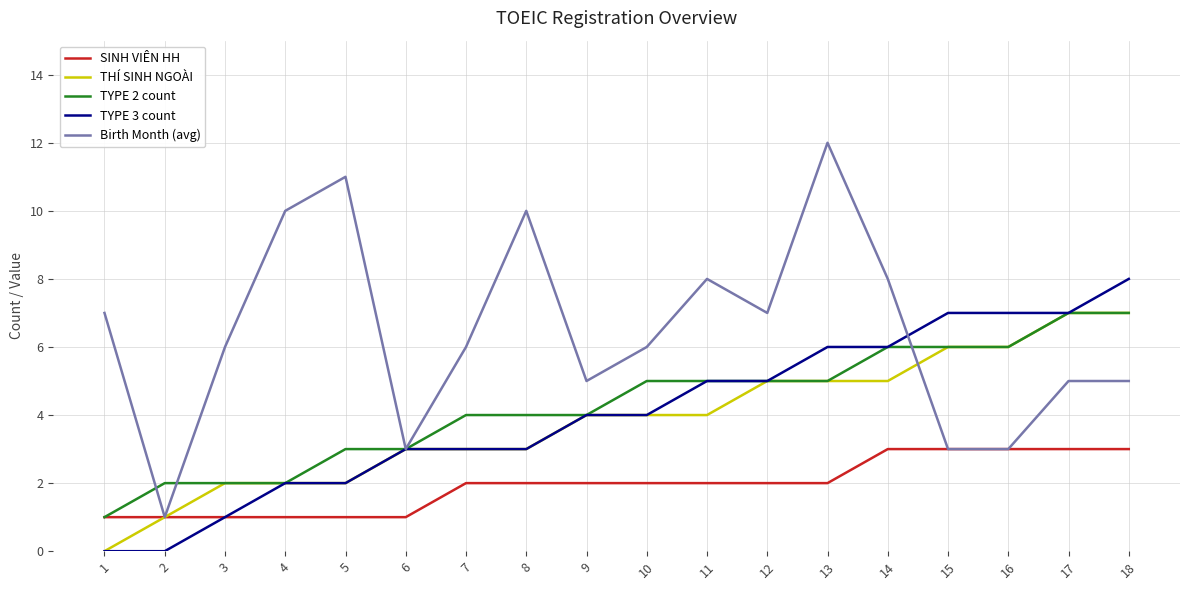

What is the difference between the maximum and minimum values in the TYPE 2 count series?

6